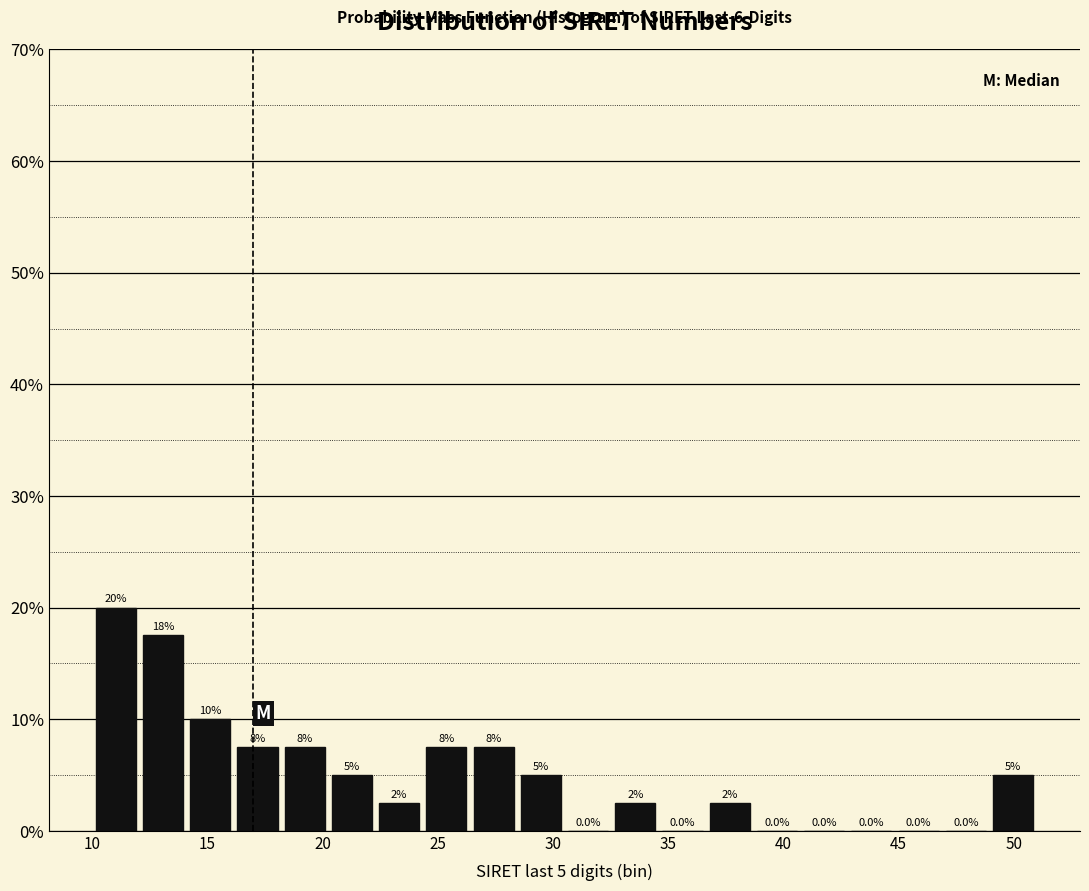

Which range on the x-axis has the tallest bar?

10.00 to 12.05